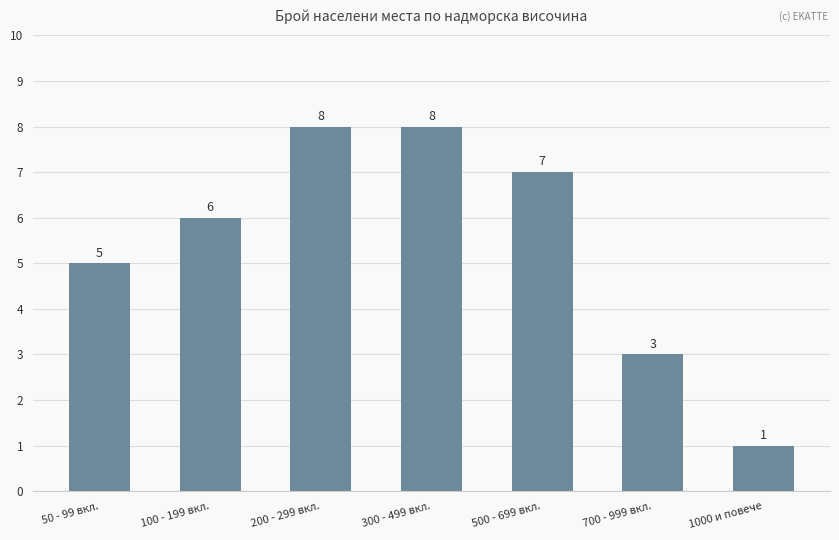

What is the maximum value shown in the chart?

8